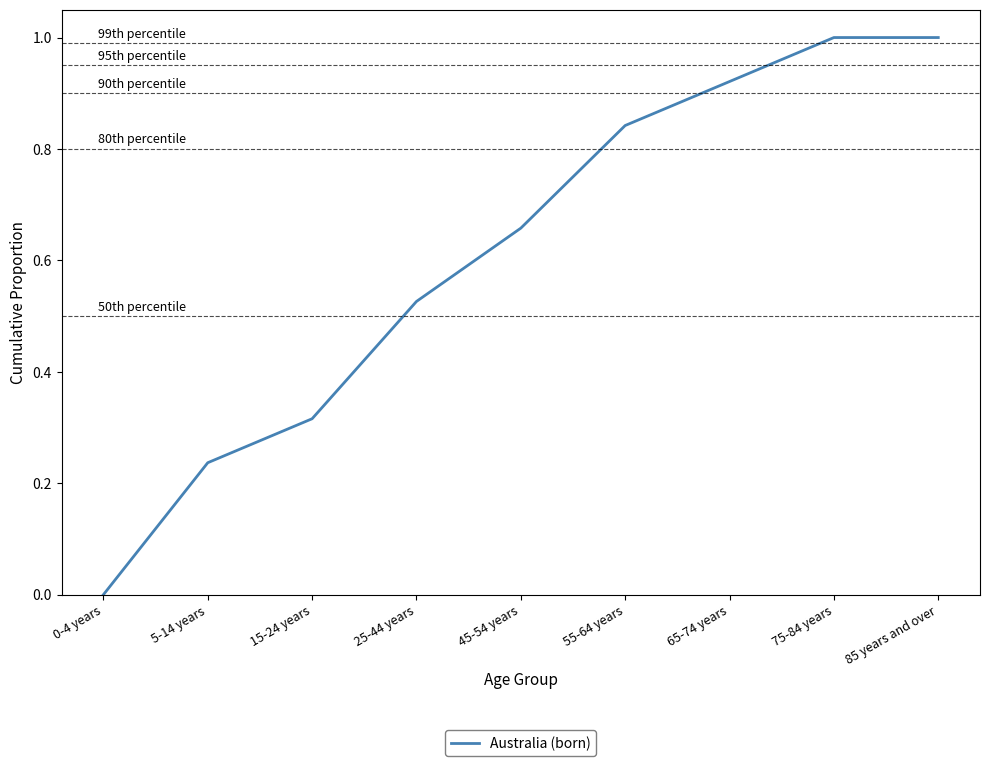

Between 15-24 years and 85 years and over, which is larger?

85 years and over